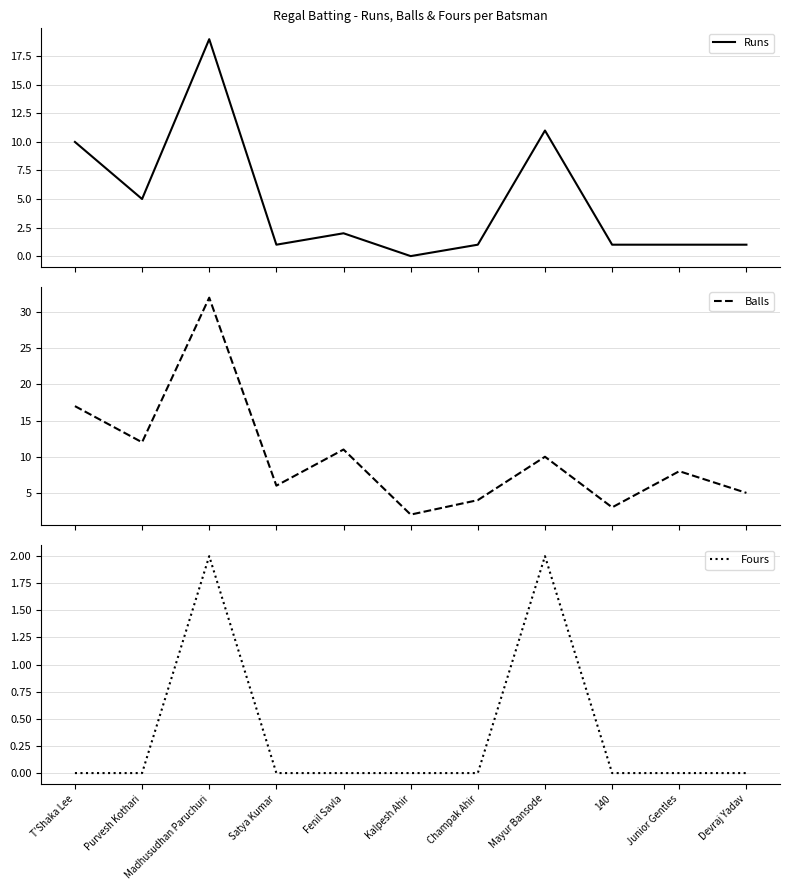

What is the label of the 6th point from the right?

Kalpesh Ahir